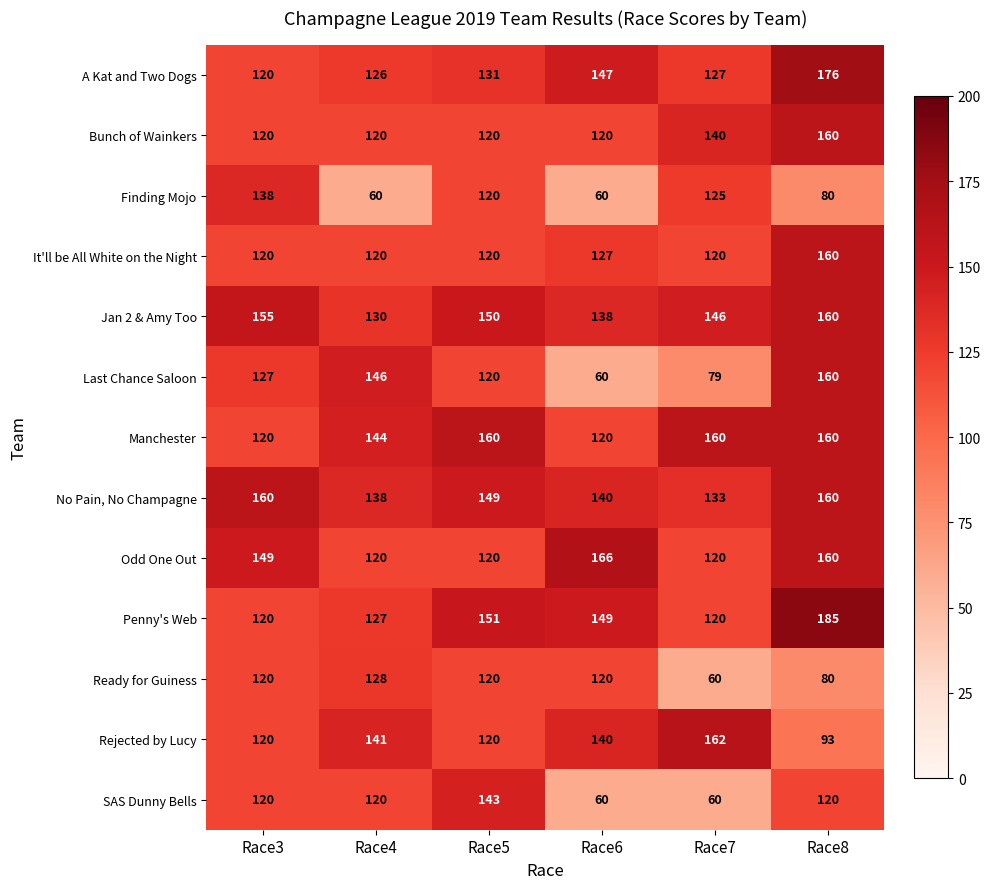

At which label is Bunch of Wainkers closest to 140?

Race7